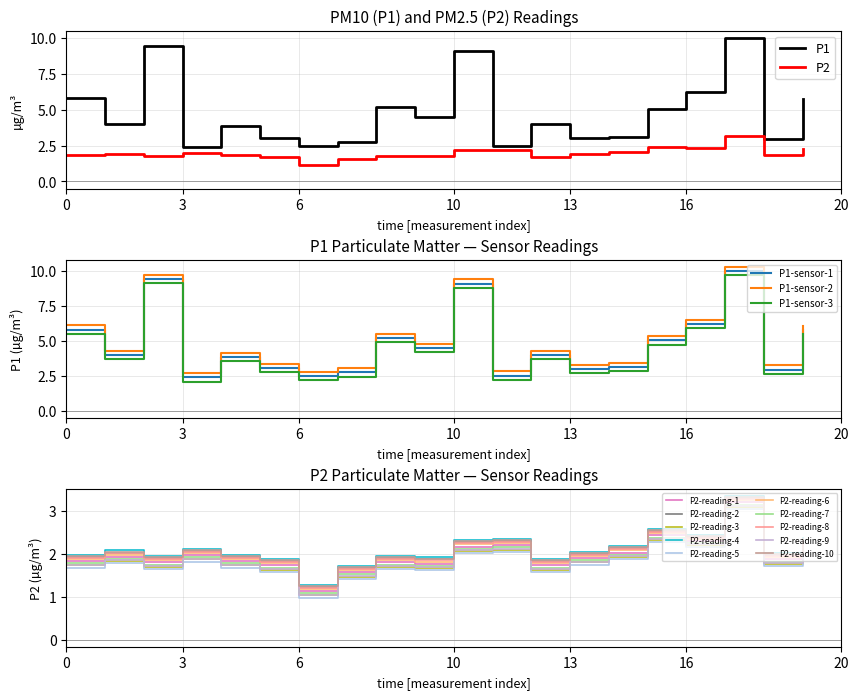

What is the total value across all series at 04:00?

5.4